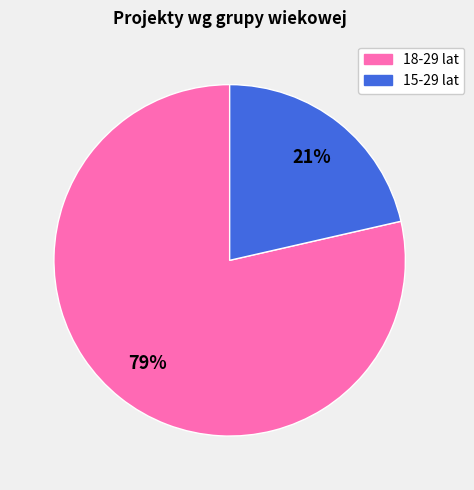

To the nearest percent, what is the average slice percentage?

50%